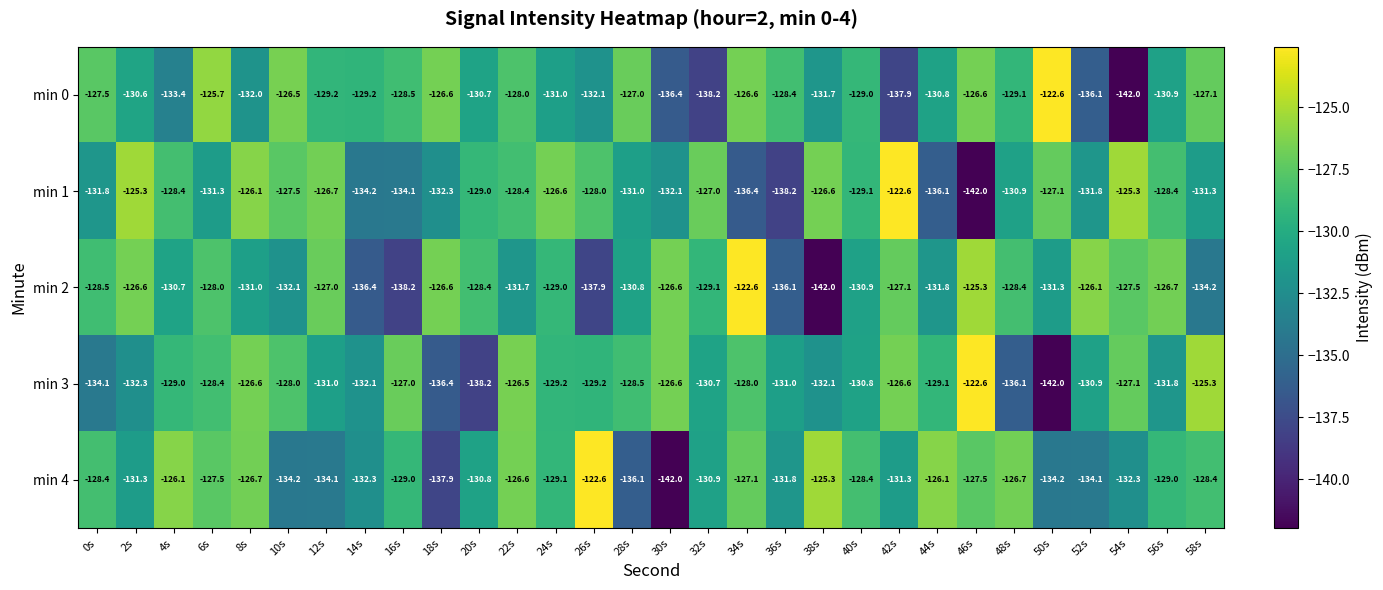

The value of min 3 at 52s is -83.2. True or false?

False